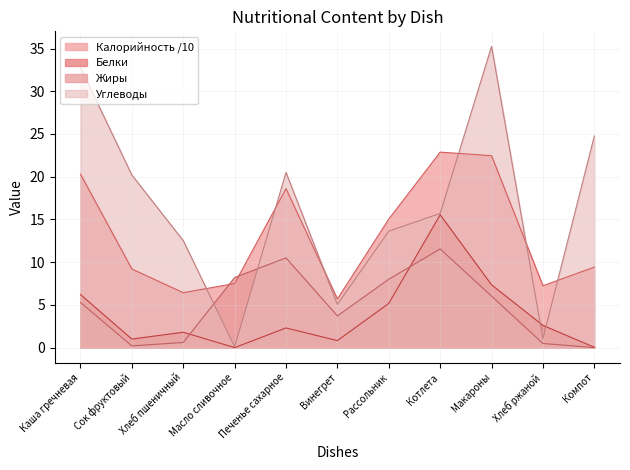

Rank the series at Печенье сахарное from lowest to highest value.

Белки, Жиры, Калорийность /10, Углеводы